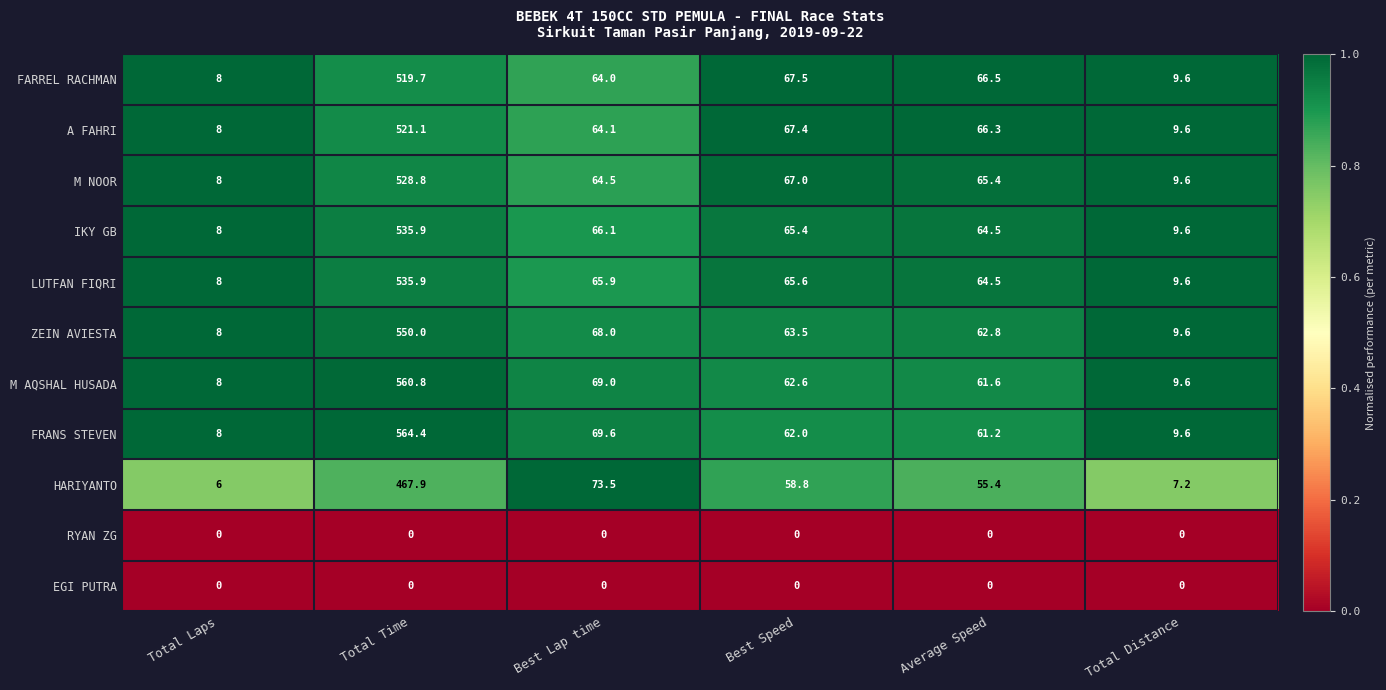

Rank the categories by IKY GB value from highest to lowest.

Total Time, Best Lap time, Best Speed, Average Speed, Total Distance, Total Laps